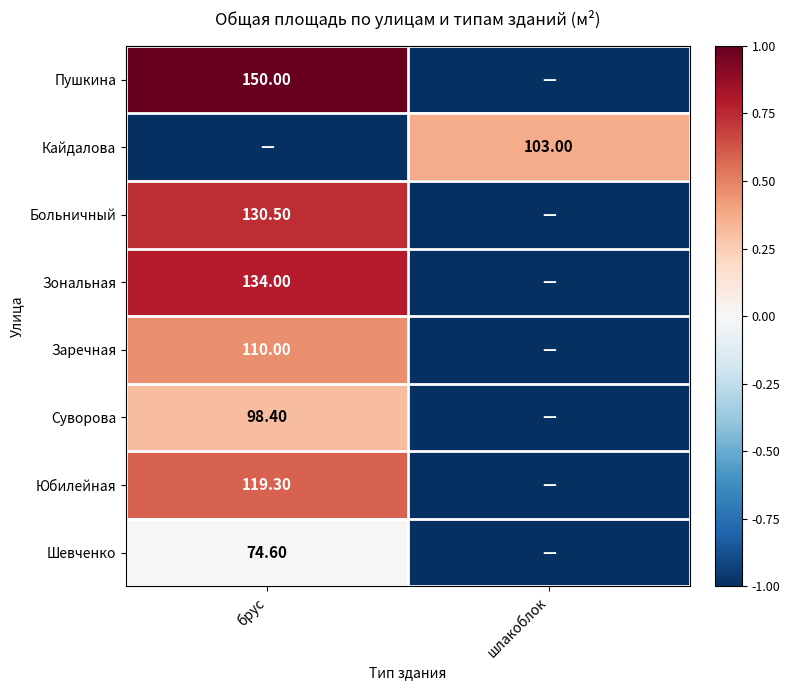

Where does the Больничный series first go above 0?

брус